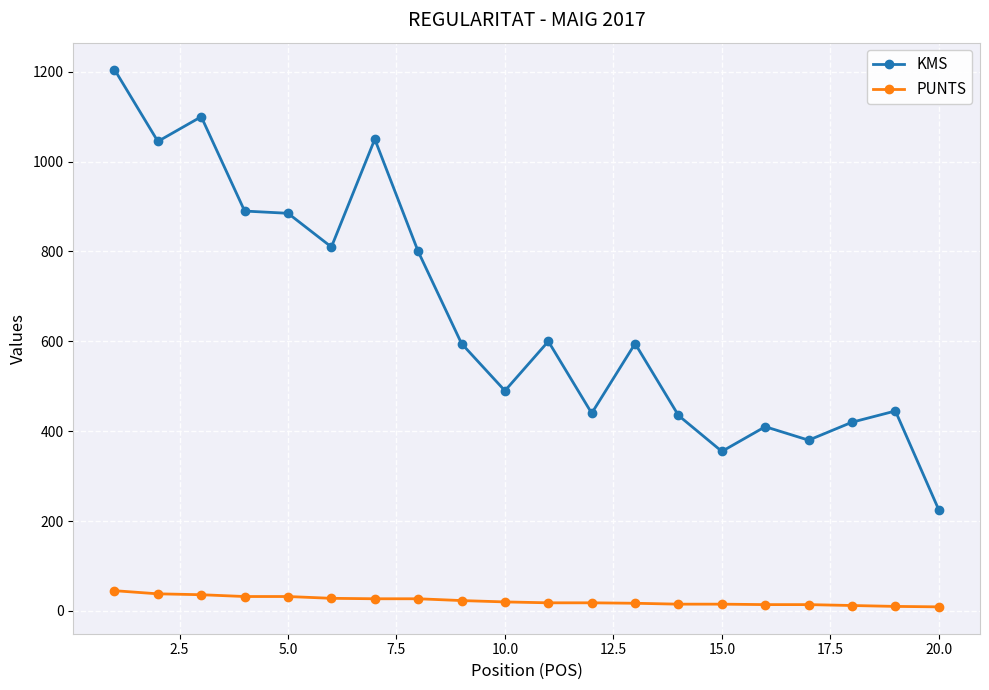

What is the difference between the second highest and minimum values in the KMS series?

875